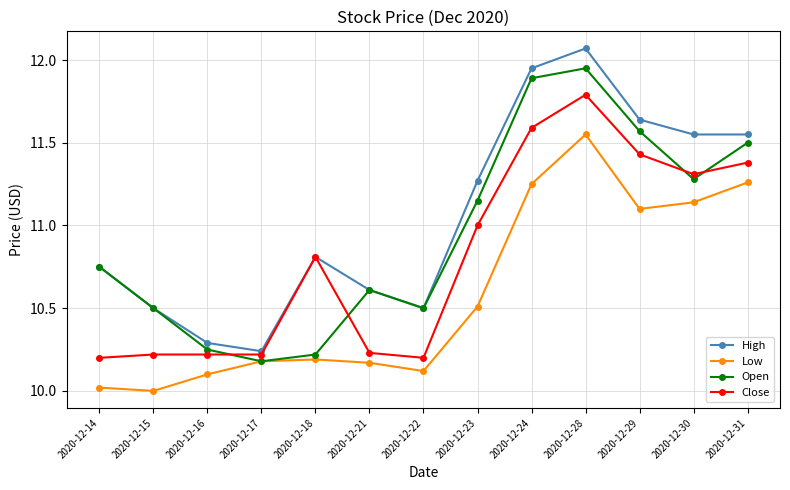

At which category is the sum across all series the highest?

2020-12-28